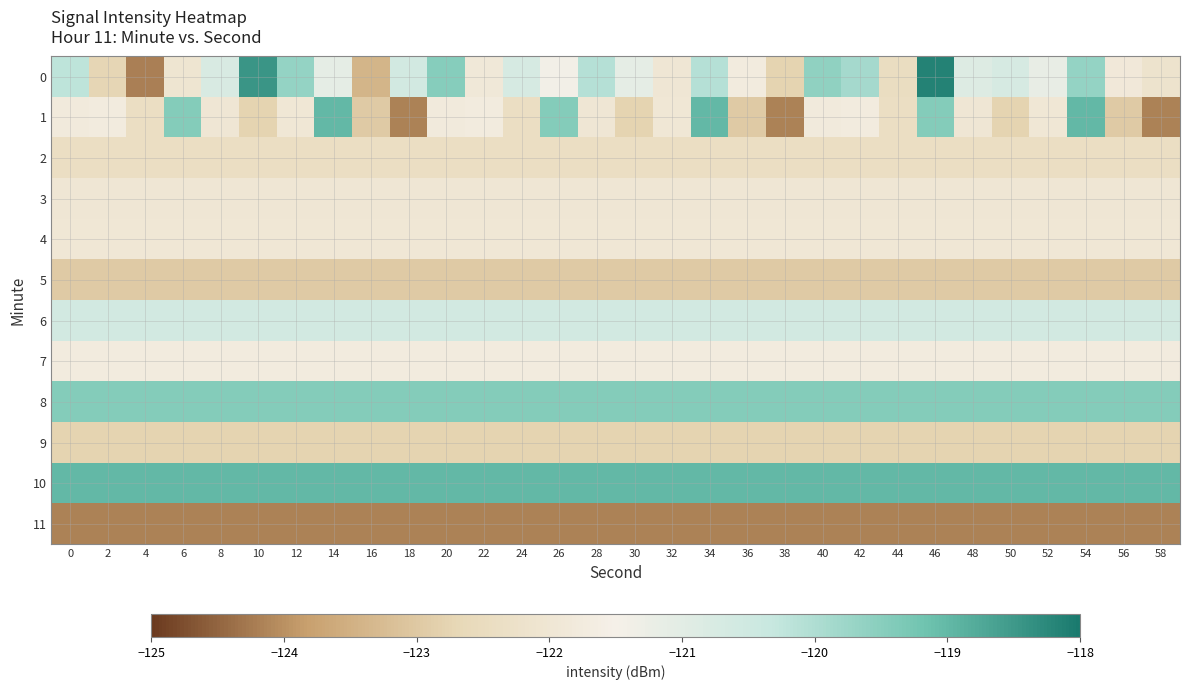

What is the greatest value displayed?

-118.2